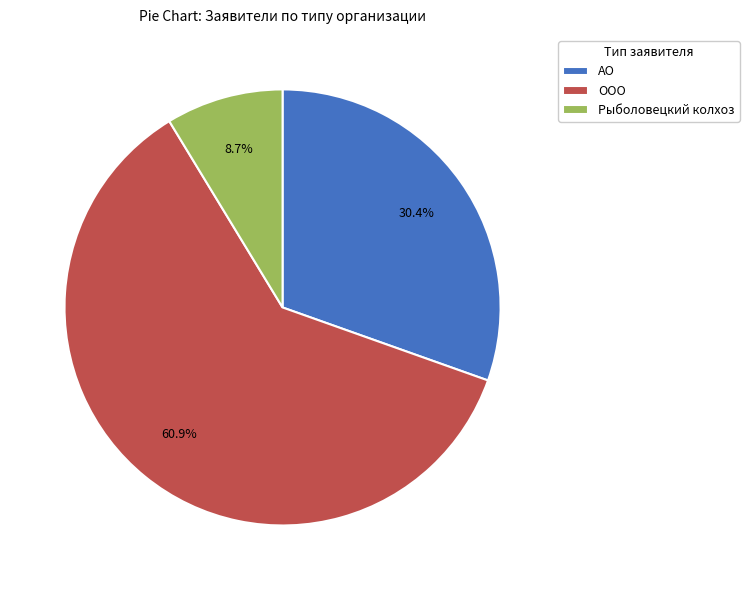

Between Рыболовецкий колхоз and ООО, which is larger?

ООО